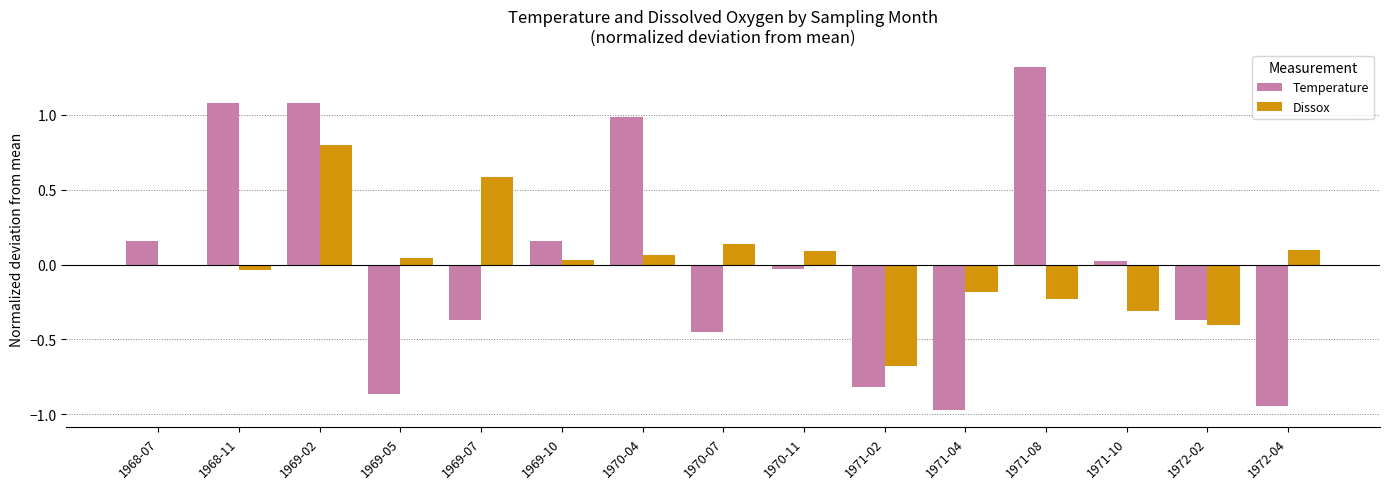

Which series changed the most between 1968-11 and 1972-04?

Temperature